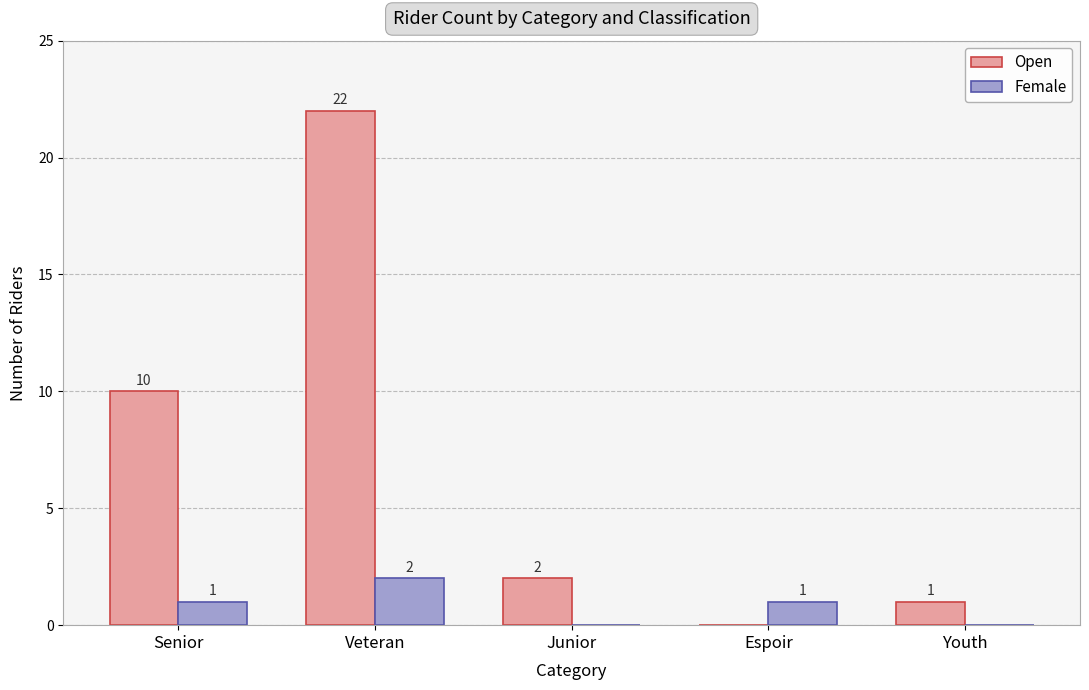

At which label does Open first exceed 2?

Senior